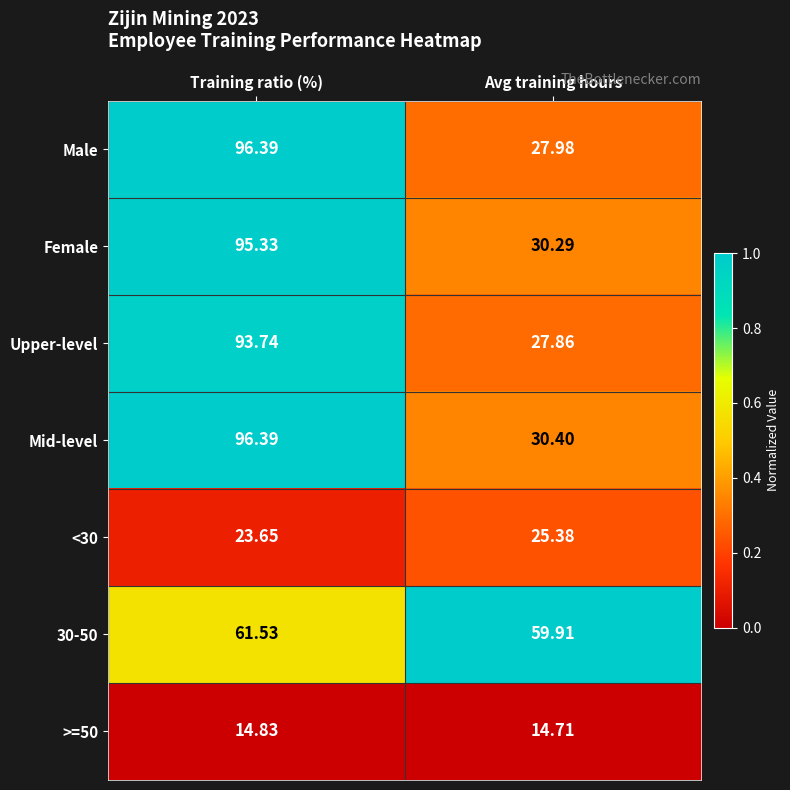

Which series has the widest spread of values?

Male